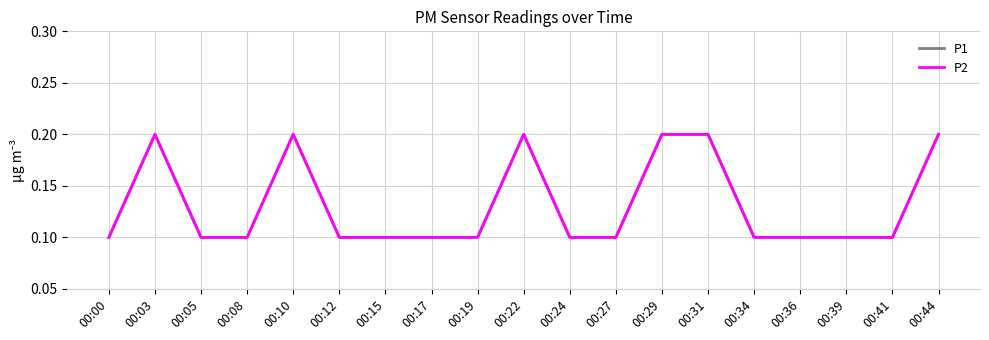

What is the value of the P1 point at the 13th from the left?

0.2